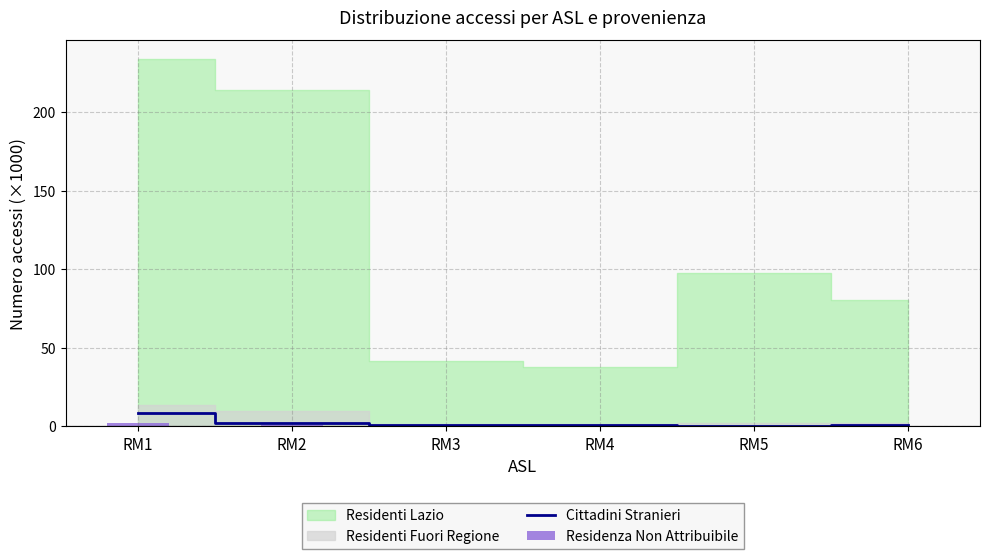

Is it true that Cittadini Stranieri equals 0.1 at RM5?

False